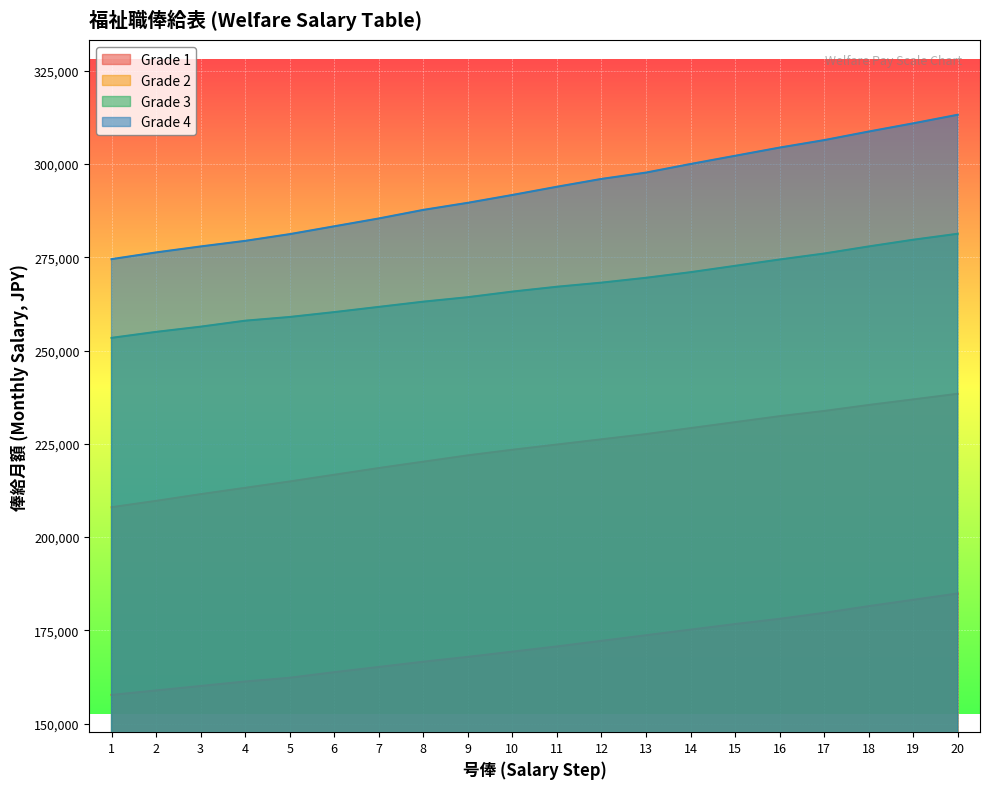

True or false: Grade 4 has more than 1 interior local peaks.

False